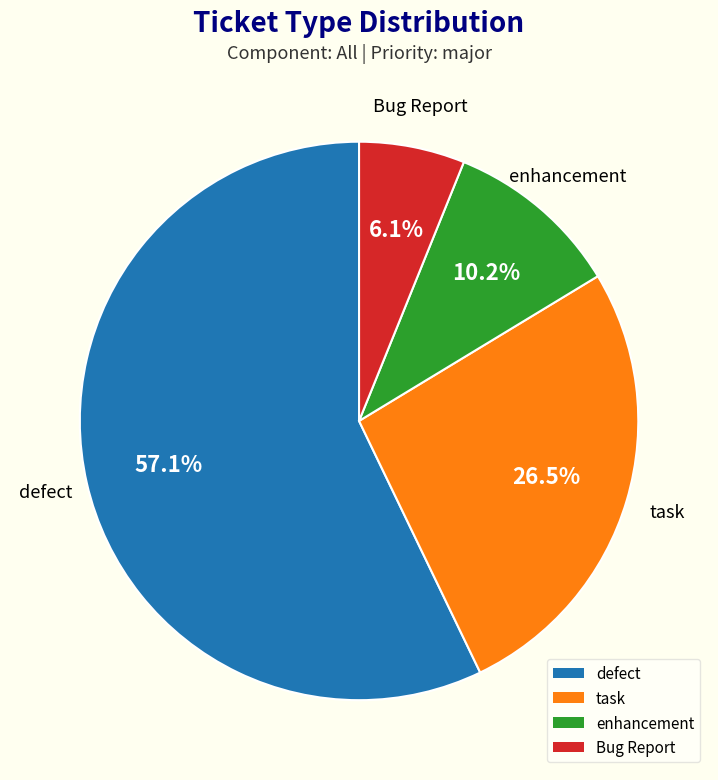

Rank the categories by value from lowest to highest.

Bug Report, enhancement, task, defect